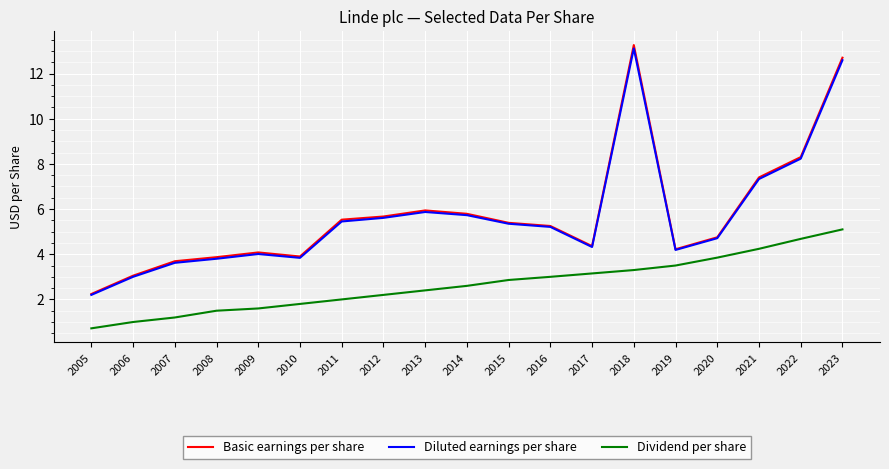

True or false: Basic earnings per share has a value of 3.2 at 2005.

False